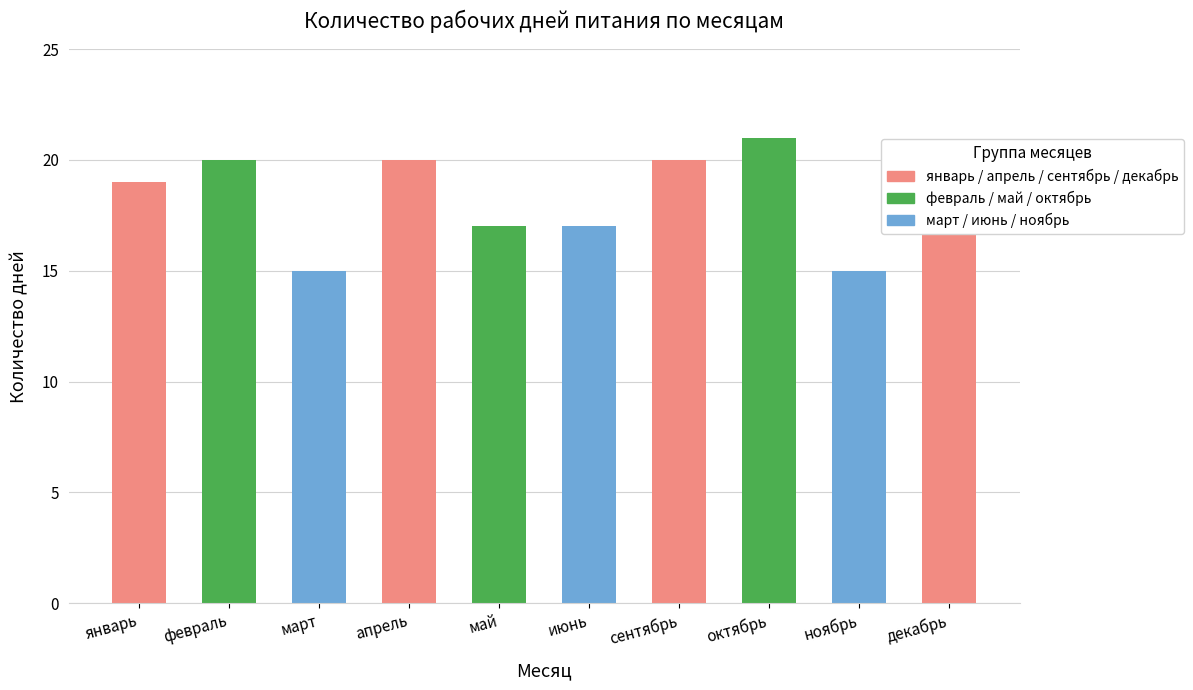

What is the maximum value shown in the chart?

21